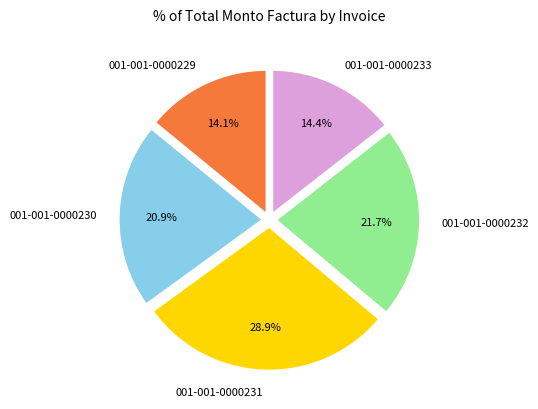

Does 001-001-0000231 represent more than half of the total?

No